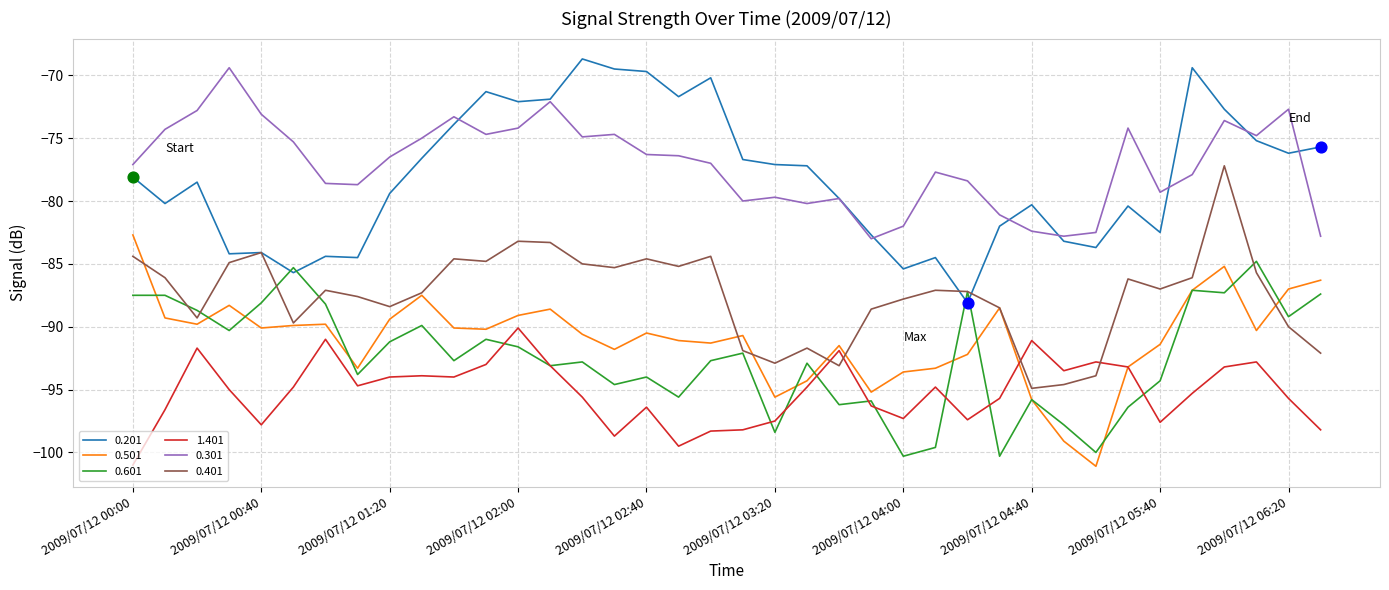

Which series has the largest total across all categories?

0.301